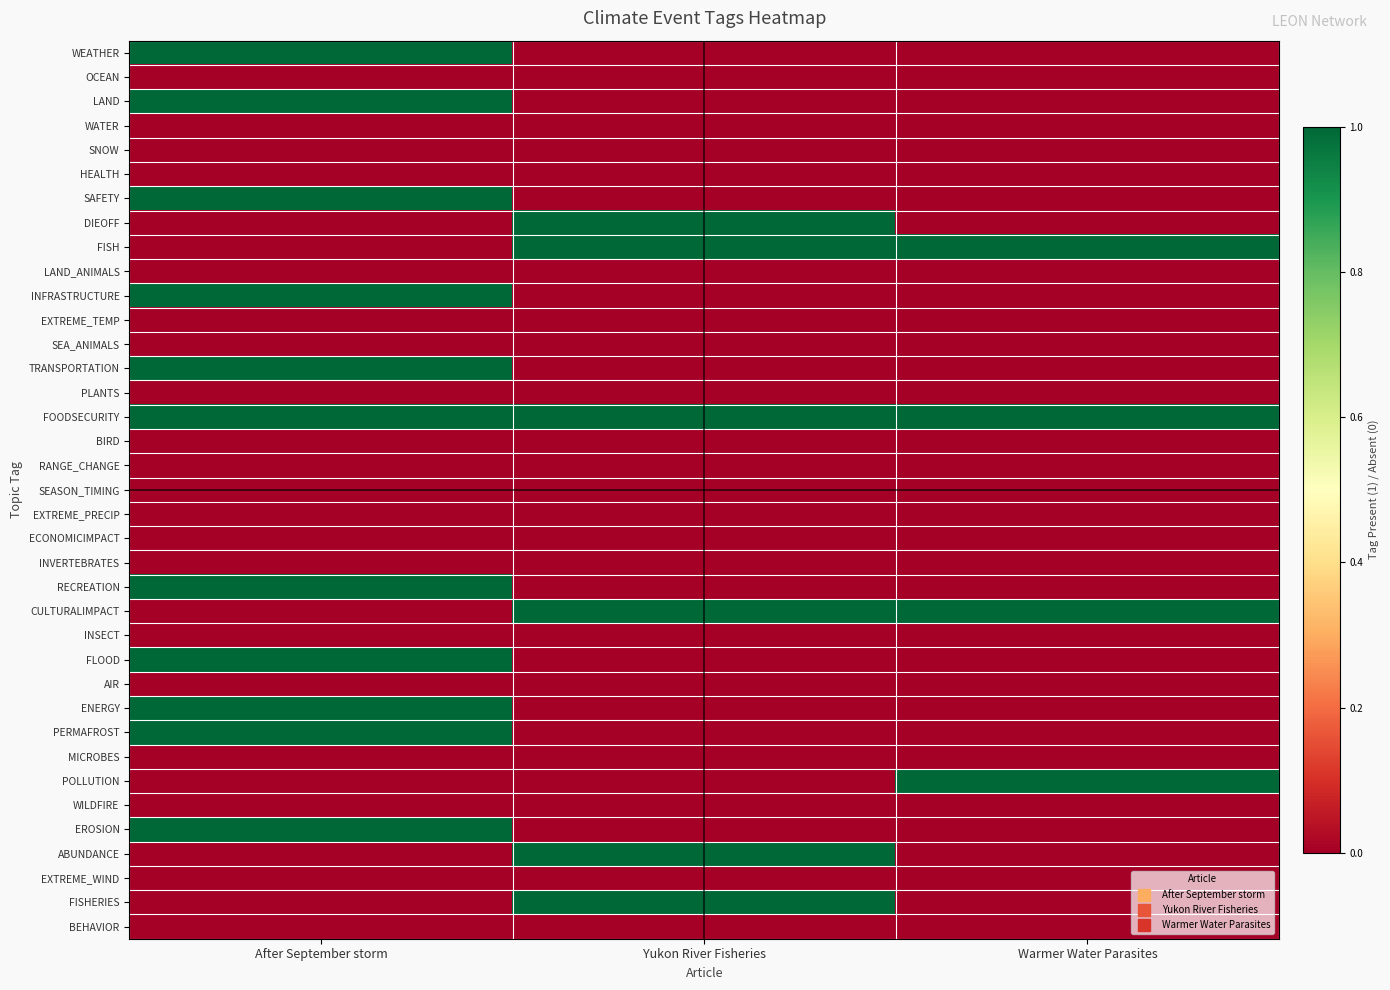

Reading right to left, extract all data points from this chart.

WEATHER: Warmer Water Parasites=0	Yukon River Fisheries=0	After September storm=1
OCEAN: Warmer Water Parasites=0	Yukon River Fisheries=0	After September storm=0
LAND: Warmer Water Parasites=0	Yukon River Fisheries=0	After September storm=1
WATER: Warmer Water Parasites=0	Yukon River Fisheries=0	After September storm=0
SNOW: Warmer Water Parasites=0	Yukon River Fisheries=0	After September storm=0
HEALTH: Warmer Water Parasites=0	Yukon River Fisheries=0	After September storm=0
SAFETY: Warmer Water Parasites=0	Yukon River Fisheries=0	After September storm=1
DIEOFF: Warmer Water Parasites=0	Yukon River Fisheries=1	After September storm=0
FISH: Warmer Water Parasites=1	Yukon River Fisheries=1	After September storm=0
LAND_ANIMALS: Warmer Water Parasites=0	Yukon River Fisheries=0	After September storm=0
INFRASTRUCTURE: Warmer Water Parasites=0	Yukon River Fisheries=0	After September storm=1
EXTREME_TEMP: Warmer Water Parasites=0	Yukon River Fisheries=0	After September storm=0
SEA_ANIMALS: Warmer Water Parasites=0	Yukon River Fisheries=0	After September storm=0
TRANSPORTATION: Warmer Water Parasites=0	Yukon River Fisheries=0	After September storm=1
PLANTS: Warmer Water Parasites=0	Yukon River Fisheries=0	After September storm=0
FOODSECURITY: Warmer Water Parasites=1	Yukon River Fisheries=1	After September storm=1
BIRD: Warmer Water Parasites=0	Yukon River Fisheries=0	After September storm=0
RANGE_CHANGE: Warmer Water Parasites=0	Yukon River Fisheries=0	After September storm=0
SEASON_TIMING: Warmer Water Parasites=0	Yukon River Fisheries=0	After September storm=0
EXTREME_PRECIP: Warmer Water Parasites=0	Yukon River Fisheries=0	After September storm=0
ECONOMICIMPACT: Warmer Water Parasites=0	Yukon River Fisheries=0	After September storm=0
INVERTEBRATES: Warmer Water Parasites=0	Yukon River Fisheries=0	After September storm=0
RECREATION: Warmer Water Parasites=0	Yukon River Fisheries=0	After September storm=1
CULTURALIMPACT: Warmer Water Parasites=1	Yukon River Fisheries=1	After September storm=0
INSECT: Warmer Water Parasites=0	Yukon River Fisheries=0	After September storm=0
FLOOD: Warmer Water Parasites=0	Yukon River Fisheries=0	After September storm=1
AIR: Warmer Water Parasites=0	Yukon River Fisheries=0	After September storm=0
ENERGY: Warmer Water Parasites=0	Yukon River Fisheries=0	After September storm=1
PERMAFROST: Warmer Water Parasites=0	Yukon River Fisheries=0	After September storm=1
MICROBES: Warmer Water Parasites=0	Yukon River Fisheries=0	After September storm=0
POLLUTION: Warmer Water Parasites=1	Yukon River Fisheries=0	After September storm=0
WILDFIRE: Warmer Water Parasites=0	Yukon River Fisheries=0	After September storm=0
EROSION: Warmer Water Parasites=0	Yukon River Fisheries=0	After September storm=1
ABUNDANCE: Warmer Water Parasites=0	Yukon River Fisheries=1	After September storm=0
EXTREME_WIND: Warmer Water Parasites=0	Yukon River Fisheries=0	After September storm=0
FISHERIES: Warmer Water Parasites=0	Yukon River Fisheries=1	After September storm=0
BEHAVIOR: Warmer Water Parasites=0	Yukon River Fisheries=0	After September storm=0